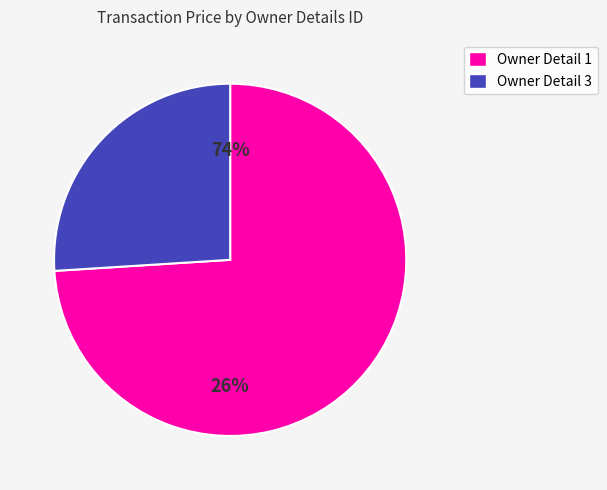

Which category has the smallest portion of the pie?

1